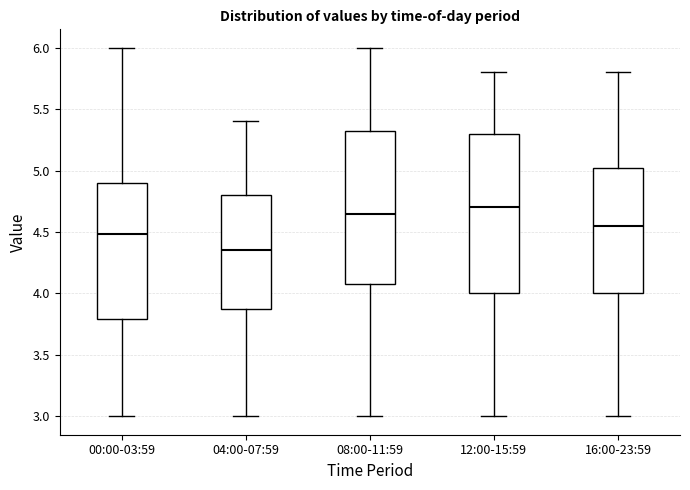

Where does the upper whisker of the box for 04:00-07:59 end on the y-axis? The values are not printed on the chart, so give them approximately, as read against the axis.

5.40